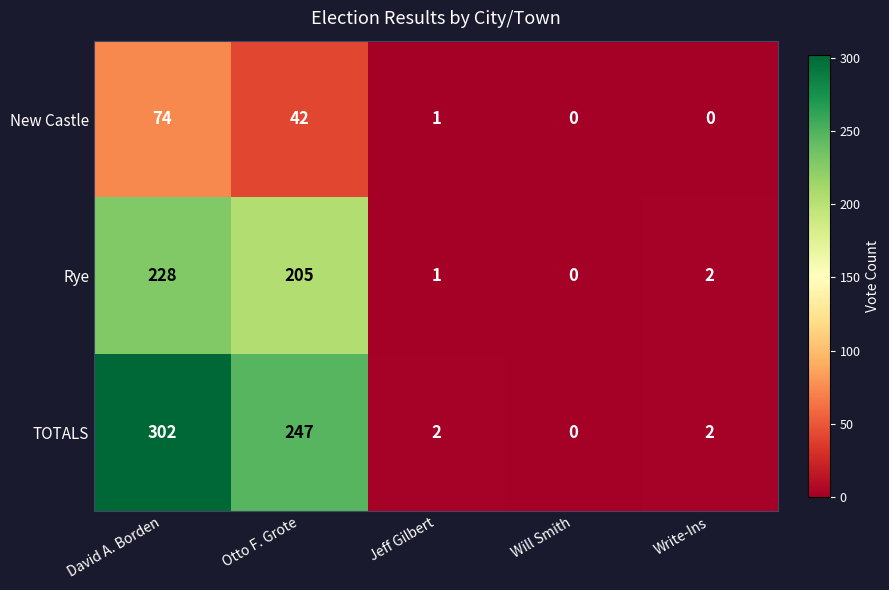

The Rye series shows 351 at Otto F. Grote. True or false?

False